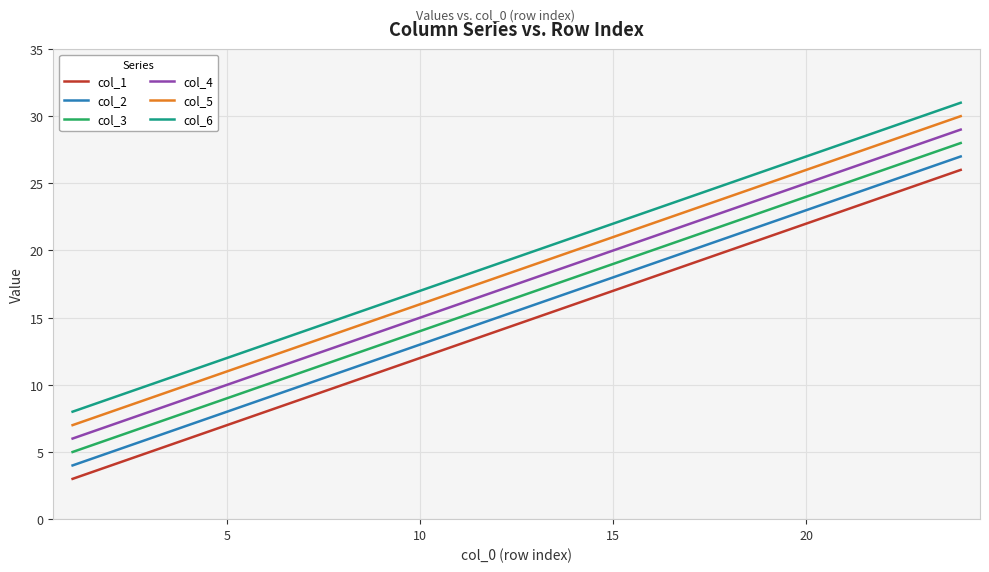

What is the difference between the maximum and minimum values in the col_2 series?

23